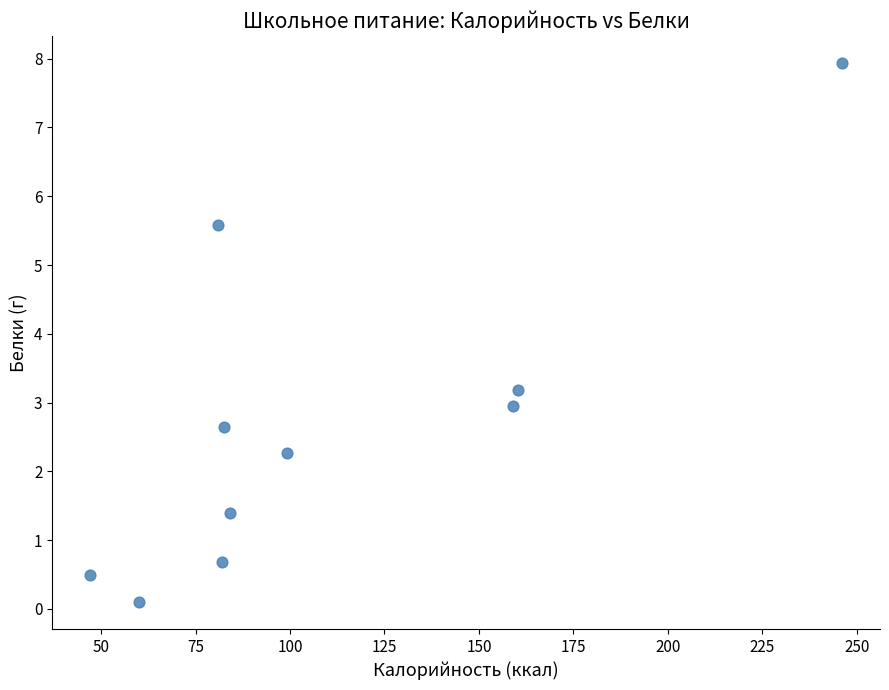

What Y value in the scatter plot is closest to 4?

3.2